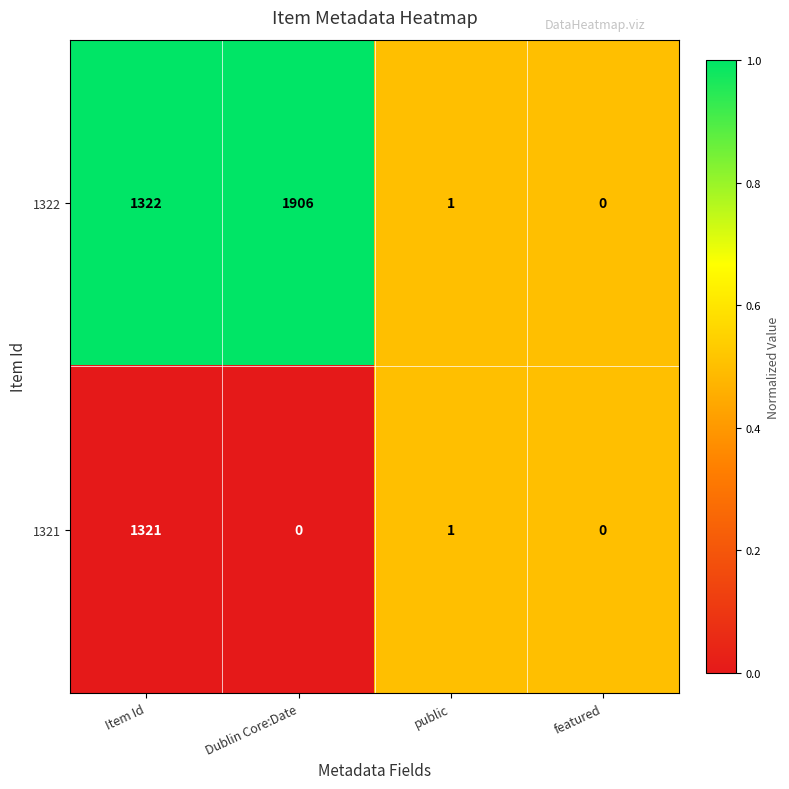

Which series has the largest total across all categories?

1322